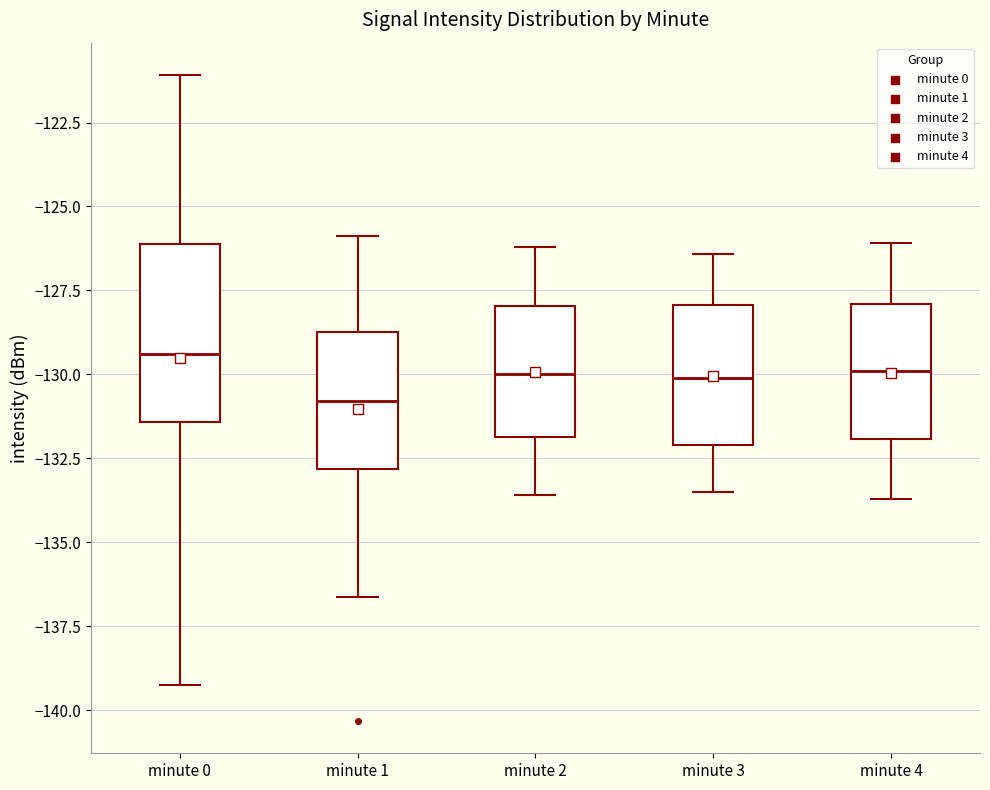

Reading left to right, transcribe this box plot: for each box, give where its median line is, the range the box spans, and where its two whiskers end, as read against the y-axis. The values are not printed on the chart, so give them approximately, as read against the axis.

minute 0: median -129.5, box -131.5 to -126.0, whiskers -139.0 to -121.0
minute 1: median -131.0, box -133.0 to -128.5, whiskers -136.5 to -126.0
minute 2: median -130.0, box -132.0 to -128.0, whiskers -133.5 to -126.0
minute 3: median -130.0, box -132.0 to -128.0, whiskers -133.5 to -126.5
minute 4: median -130.0, box -132.0 to -128.0, whiskers -133.5 to -126.0